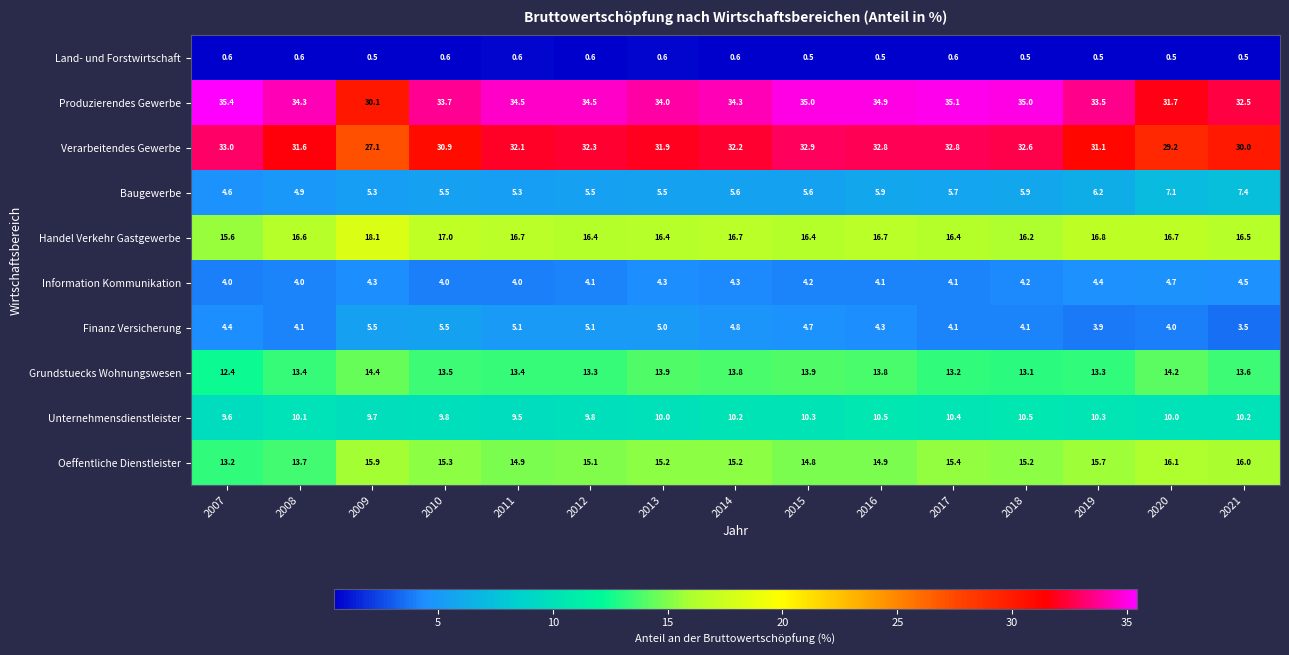

What is the maximum value for Oeffentliche Dienstleister?

16.1